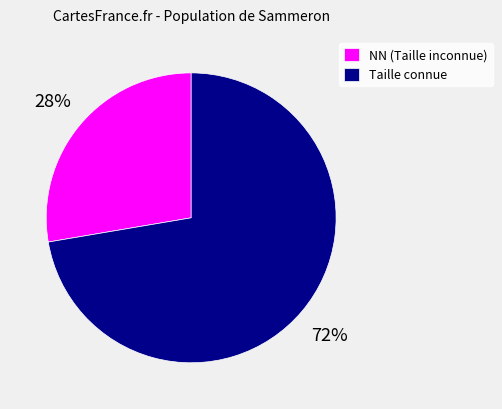

Which slice is the largest?

Taille connue